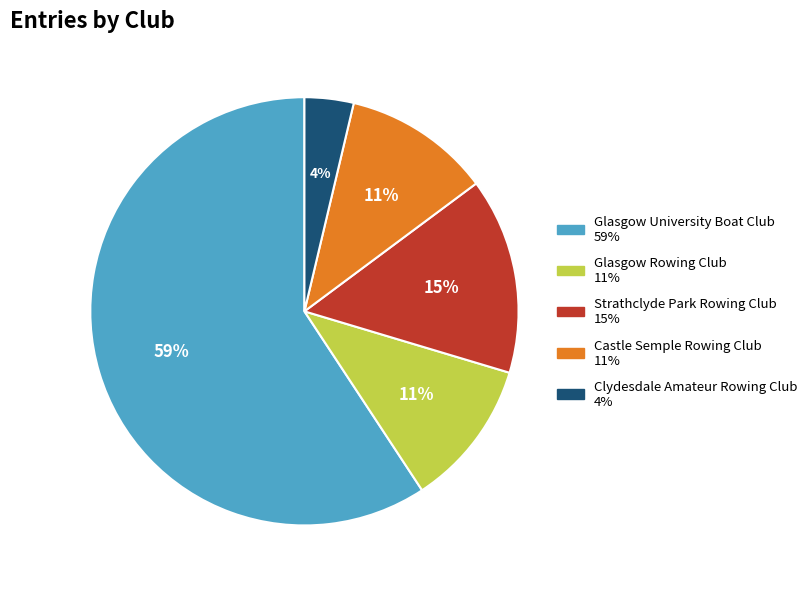

To the nearest percent, what is the difference between the Strathclyde Park Rowing Club and Clydesdale Amateur Rowing Club slice percentages?

11%